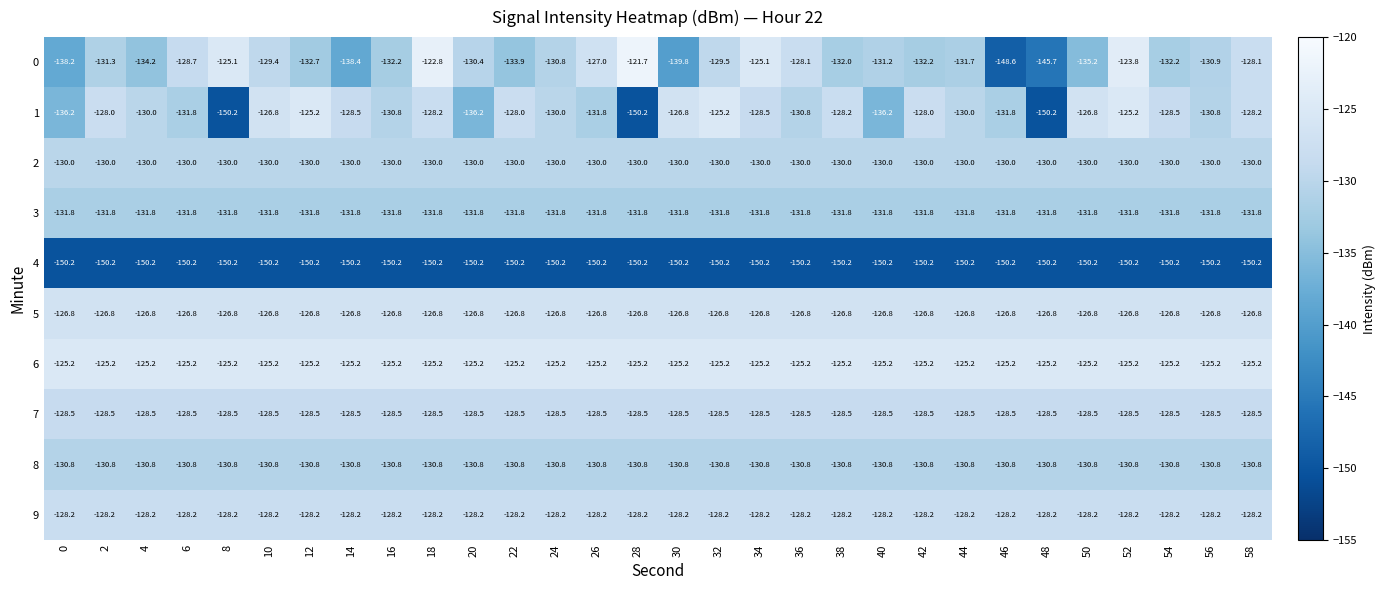

The 6 series shows -195.8 at 2. True or false?

False